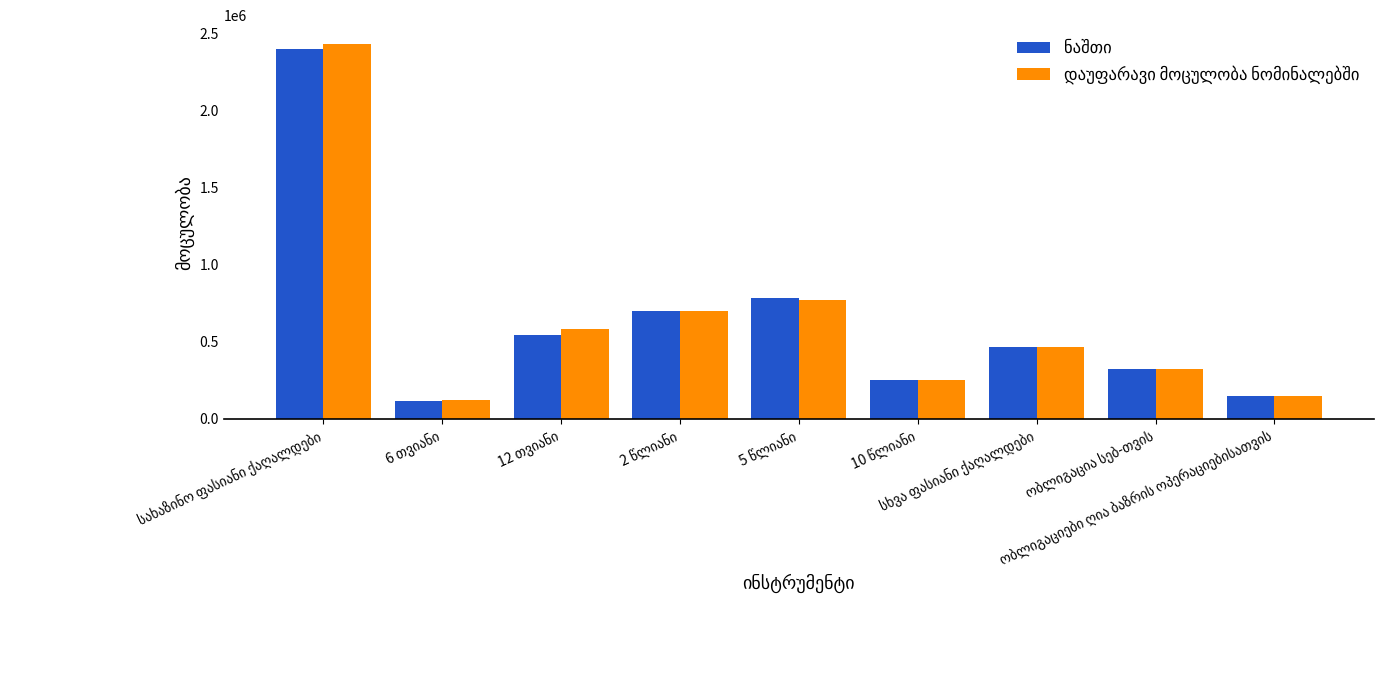

What is the maximum value shown in the chart?

2430422